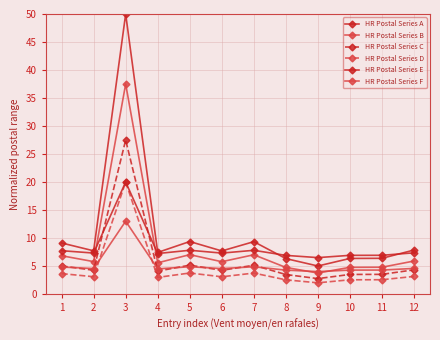

True or false: HR Postal Series B has a value of 4.8 at 10.

True